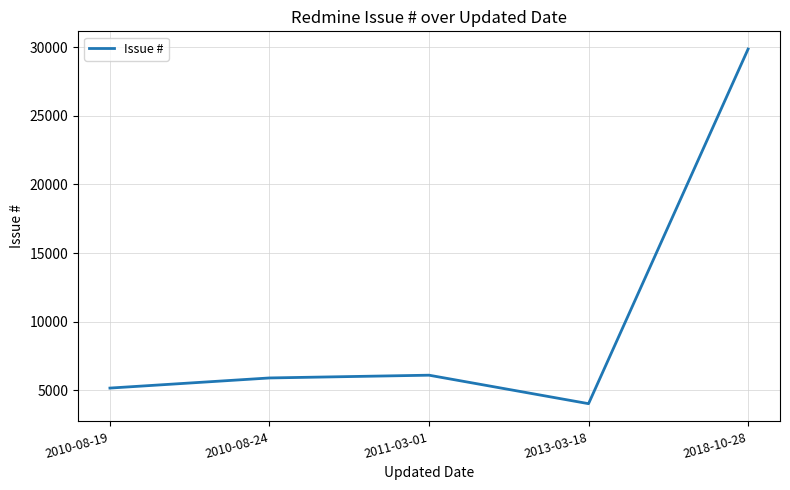

True or false: the data shows 49243 at 2018-10-28.

False